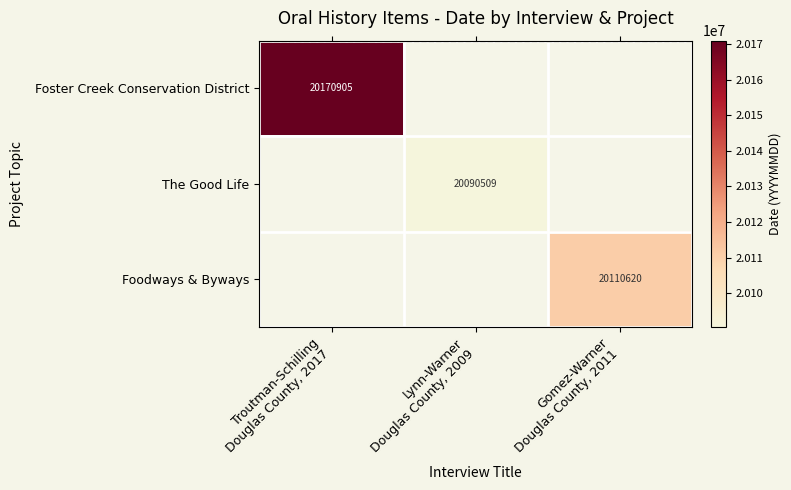

At how many categories does at least one series exceed 20109483?

2